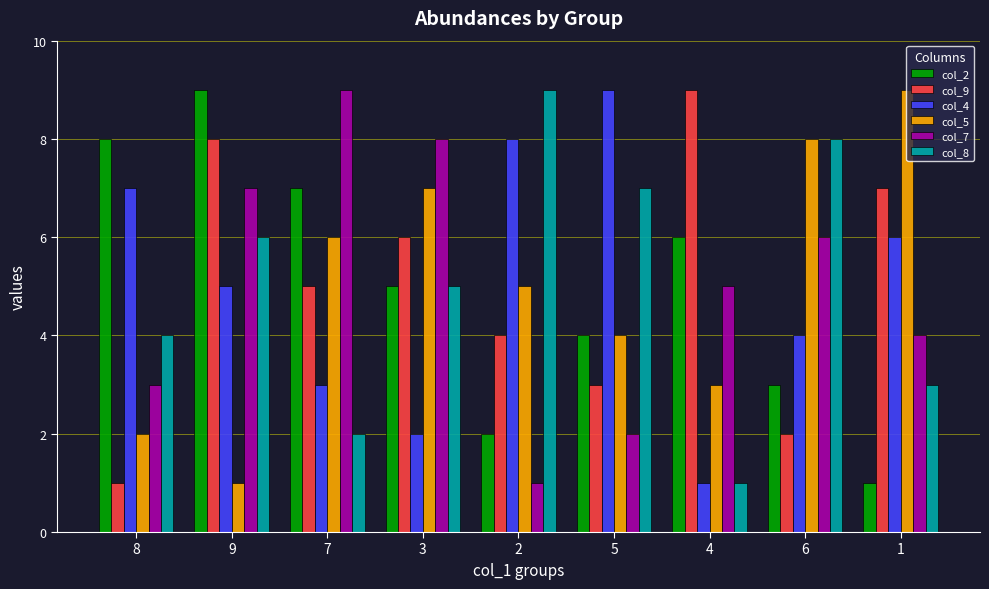

Rank the series at 1 from lowest to highest value.

col_2, col_8, col_7, col_4, col_9, col_5